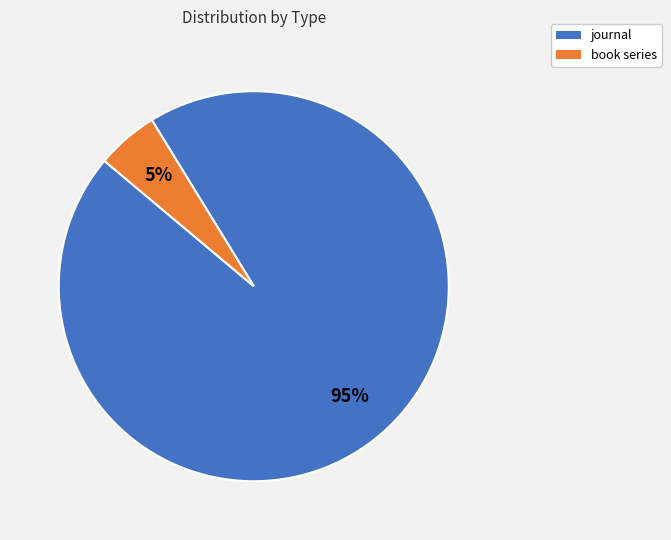

To the nearest percent, what portion does journal represent?

95%